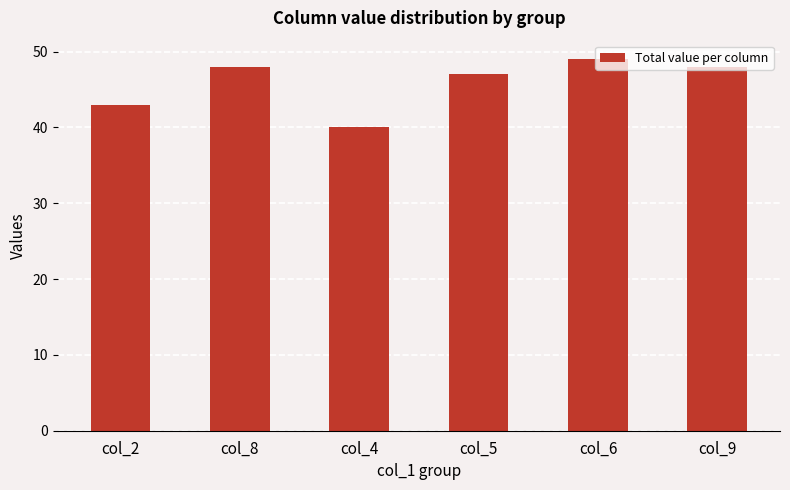

How many bars are there in total?

6